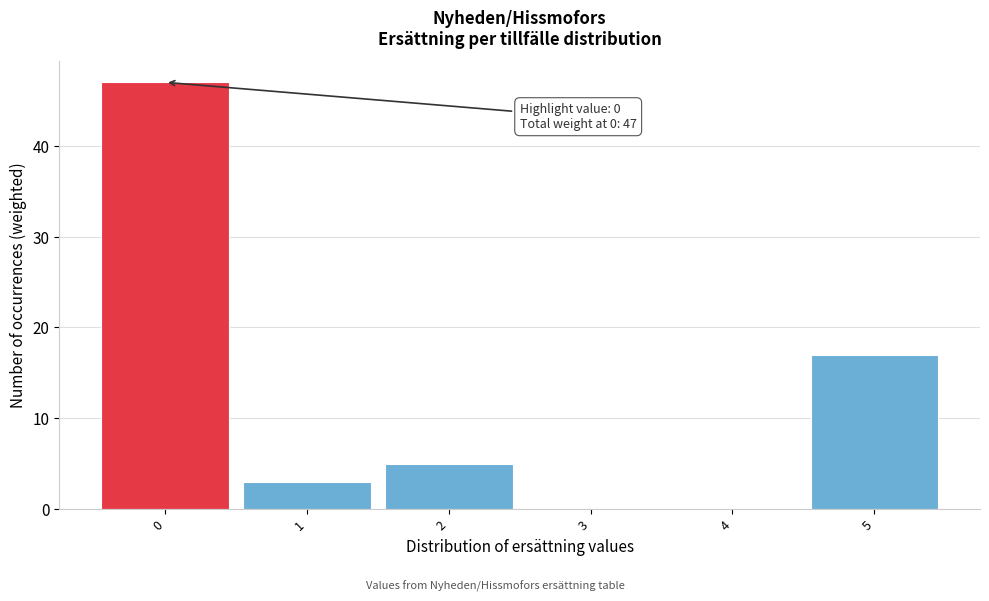

Over which range of the x-axis is the bar tallest?

-0.5 to 0.5